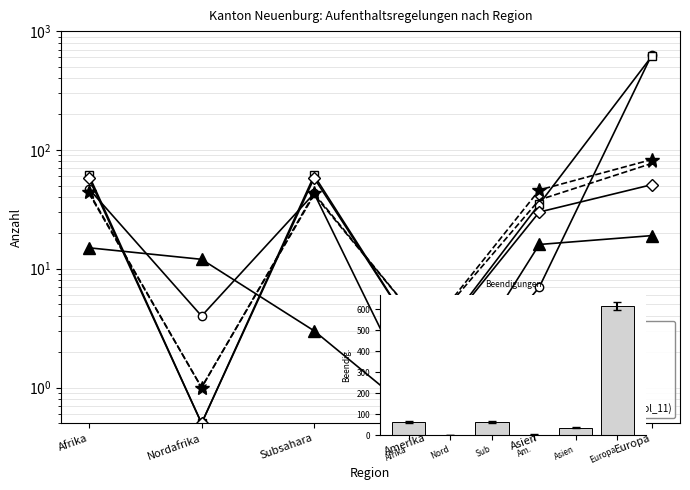

How many distinct data groups are displayed?

6